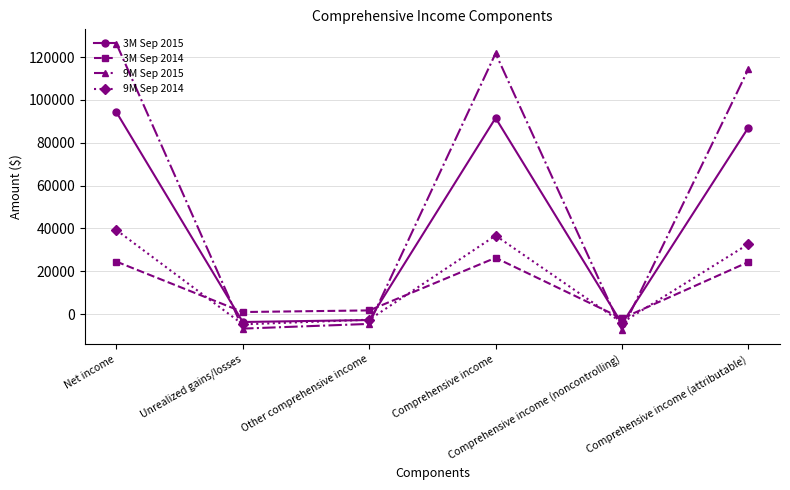

Which series has the widest spread of values?

9M Sep 2015